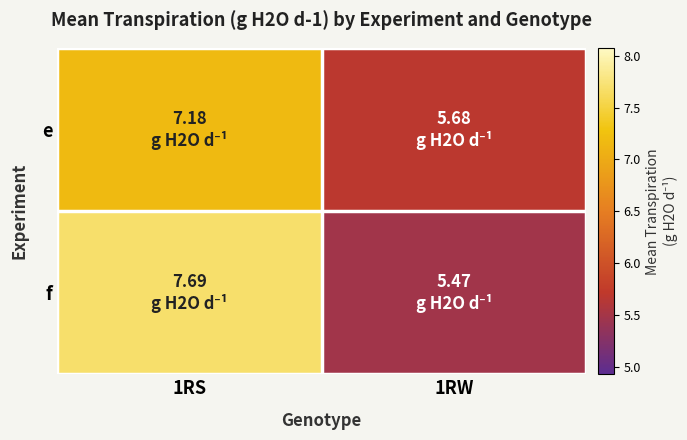

Which category has the lowest value across all series?

1RW